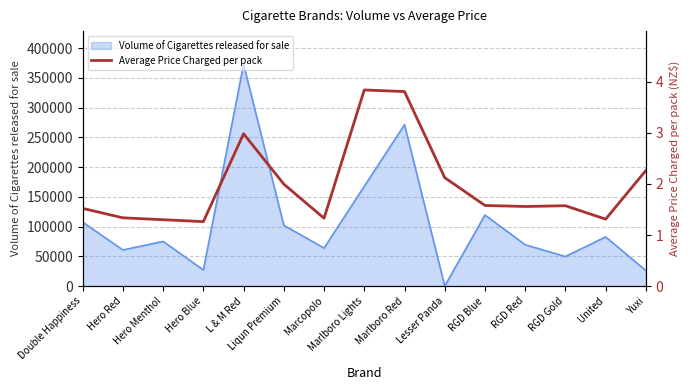

At which category does the chart reach its minimum across all series?

Hero Blue